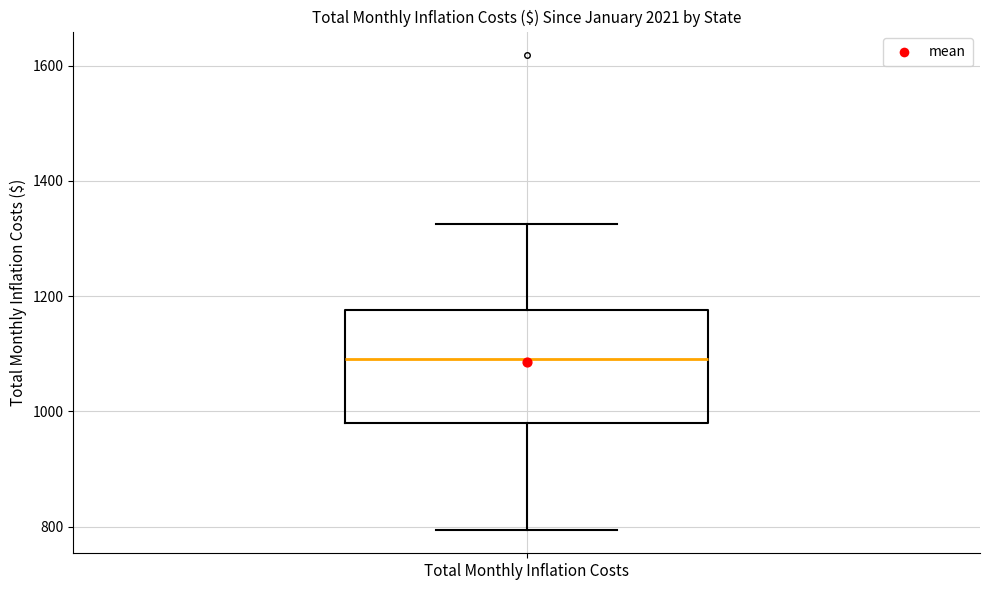

Where is the upper edge of the box for Total Monthly Inflation Costs on the y-axis? The values are not printed on the chart, so give them approximately, as read against the axis.

1180